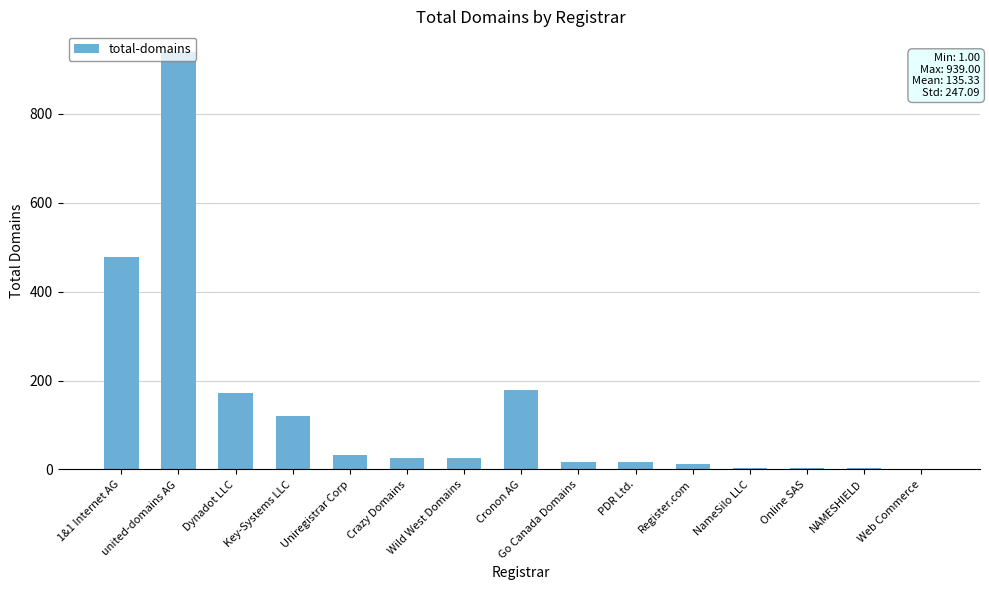

Are the bars horizontal?

No